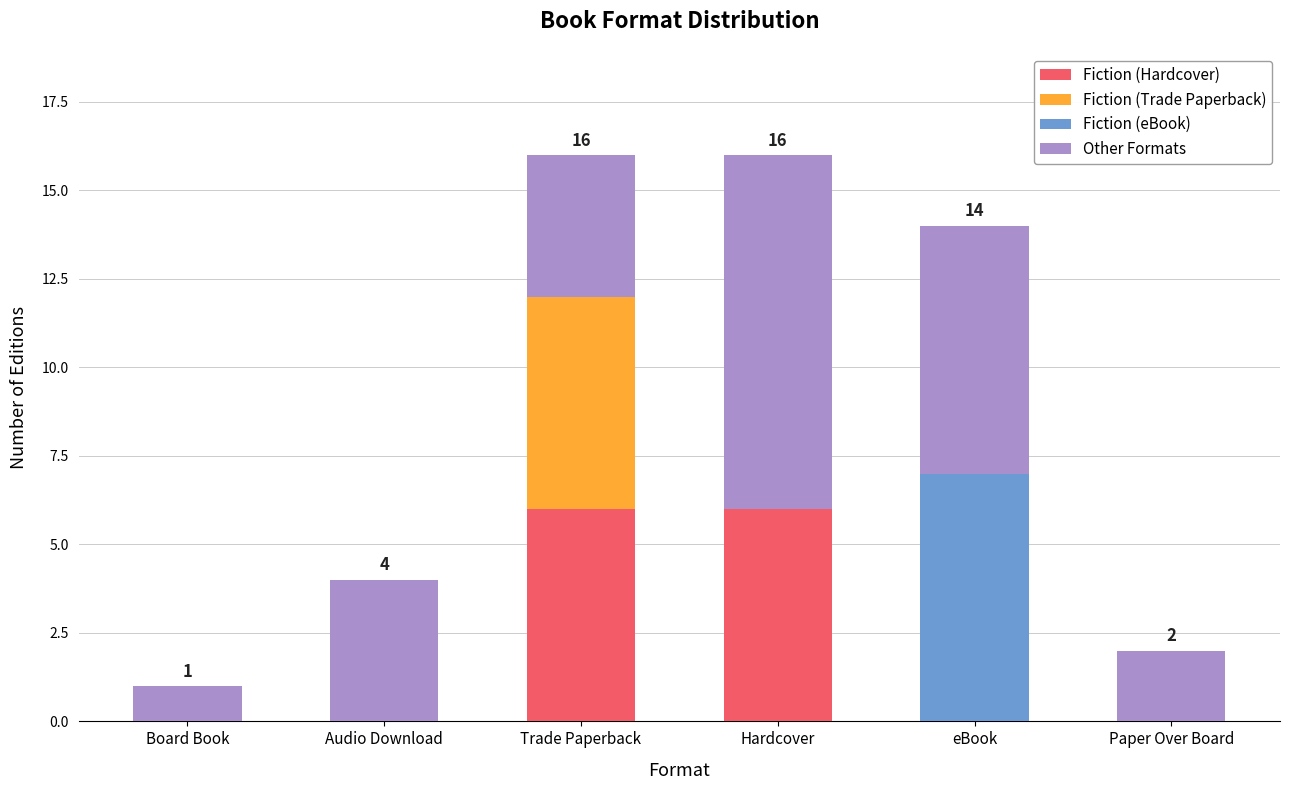

Reading left to right, transcribe the values for Fiction (Hardcover).

Board Book=0	Audio Download=0	Trade Paperback=6	Hardcover=6	eBook=0	Paper Over Board=0